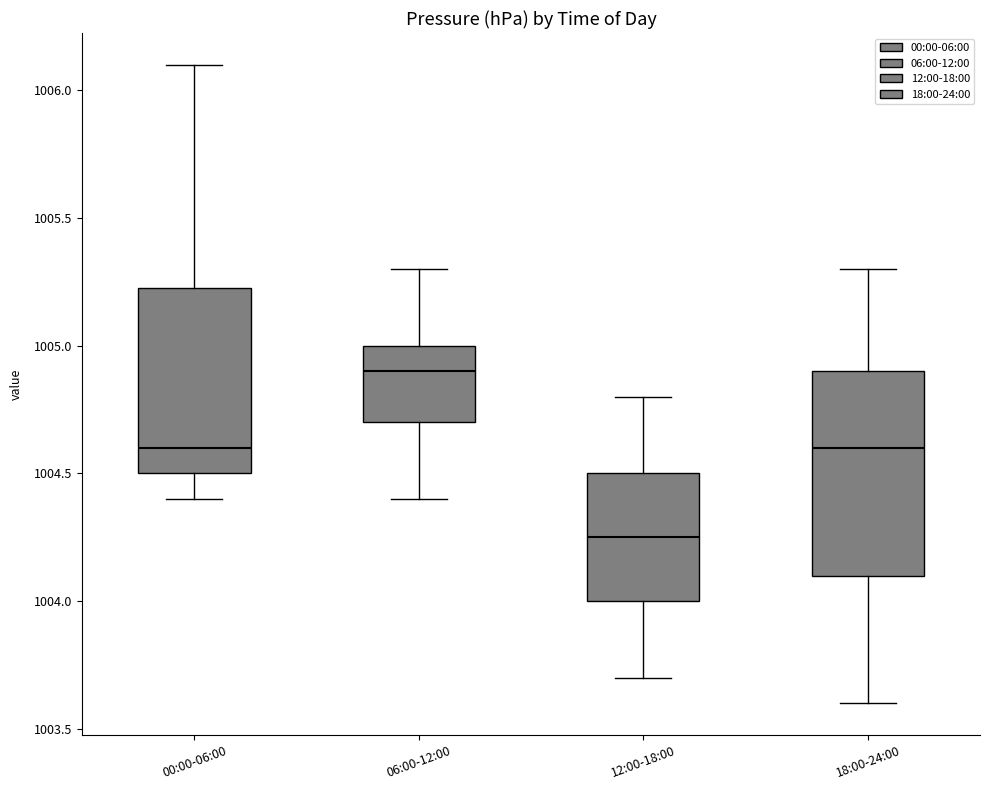

Reading left to right, read every box against the y-axis: the position of its median line, the range the box covers, and the ends of its whiskers. The values are not printed on the chart, so give them approximately, as read against the axis.

00:00-06:00: median 1004.60, box 1004.50 to 1005.25, whiskers 1004.40 to 1006.10
06:00-12:00: median 1004.90, box 1004.70 to 1005.00, whiskers 1004.40 to 1005.30
12:00-18:00: median 1004.25, box 1004.00 to 1004.50, whiskers 1003.70 to 1004.80
18:00-24:00: median 1004.60, box 1004.10 to 1004.90, whiskers 1003.60 to 1005.30